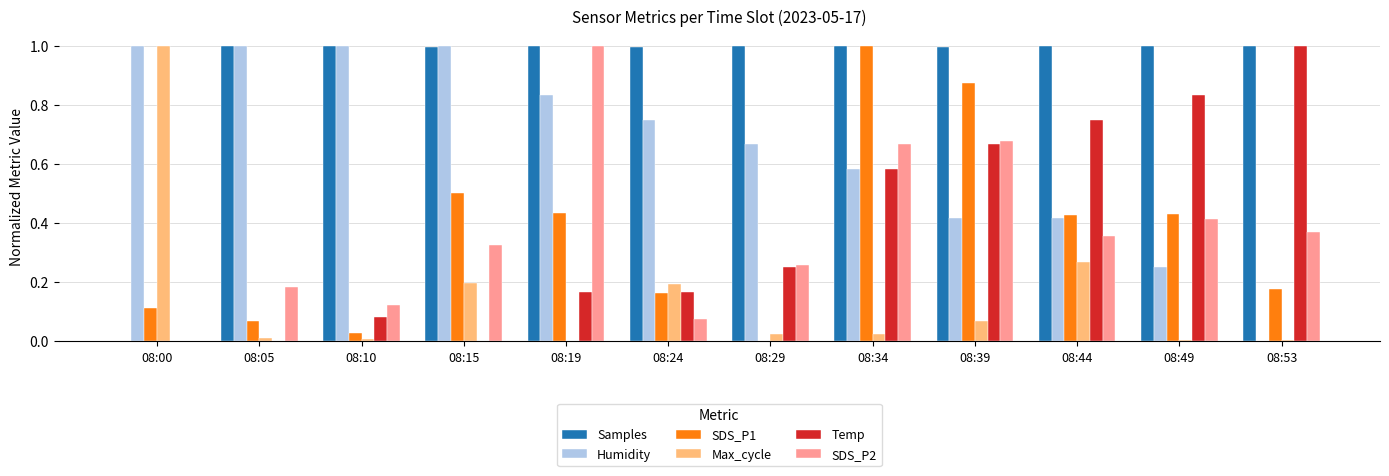

Is the value of SDS_P1 at 08:05 greater than the value of Max_cycle at 08:00?

No